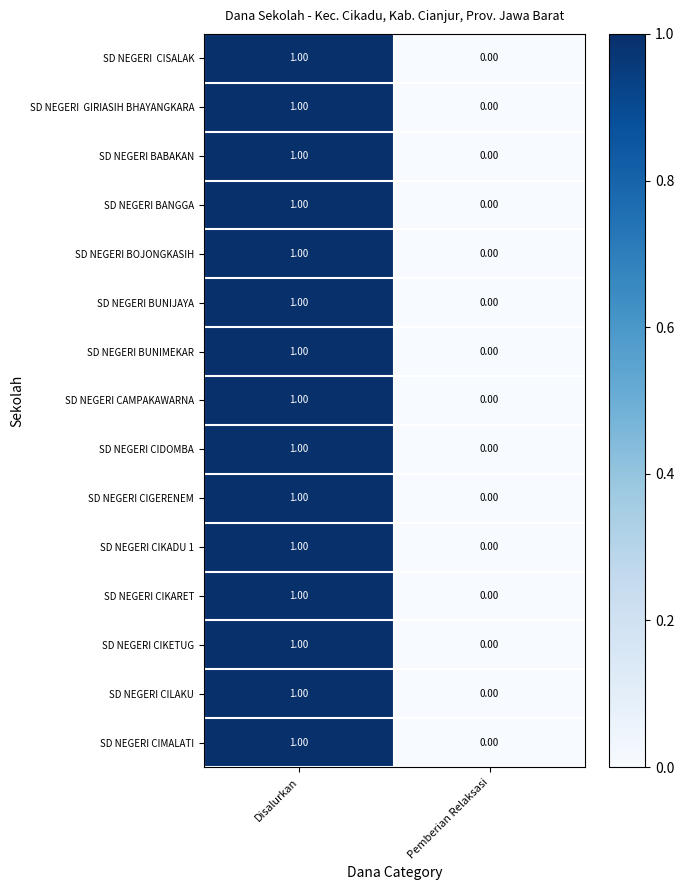

How many categories are shown in the chart?

2